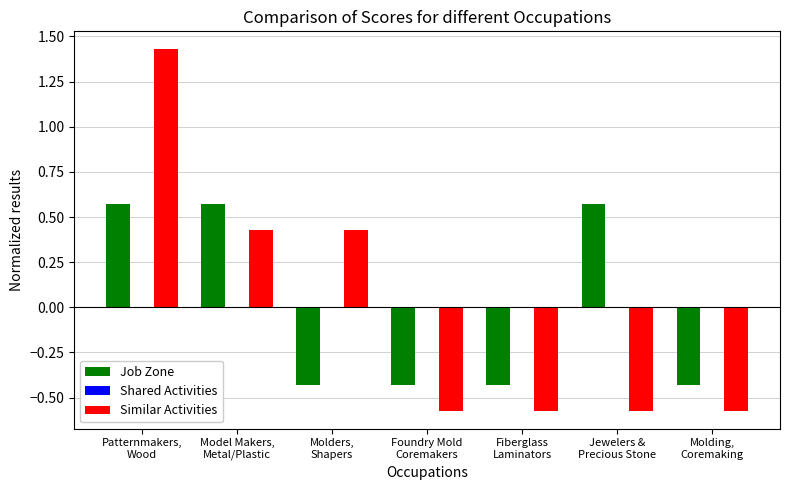

What is the label of the 3rd bar from the right?

Fiberglass
Laminators